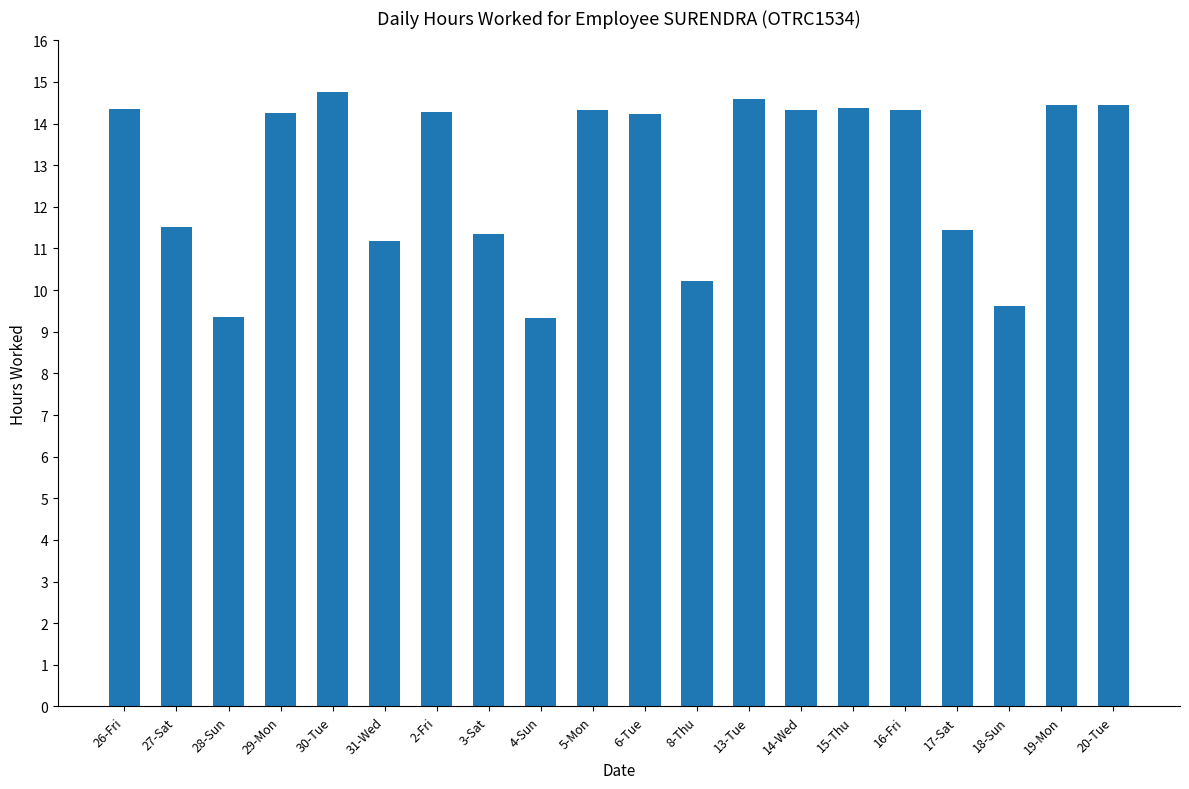

What is the minimum value shown in the chart?

9.3